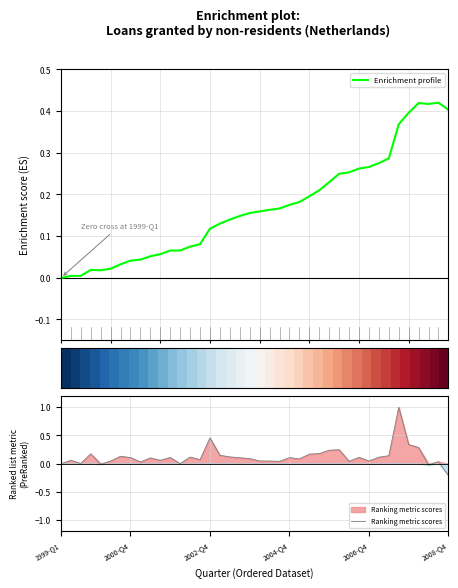

The value of Ranking metric scores at 2008-Q4 is -0.2. True or false?

True